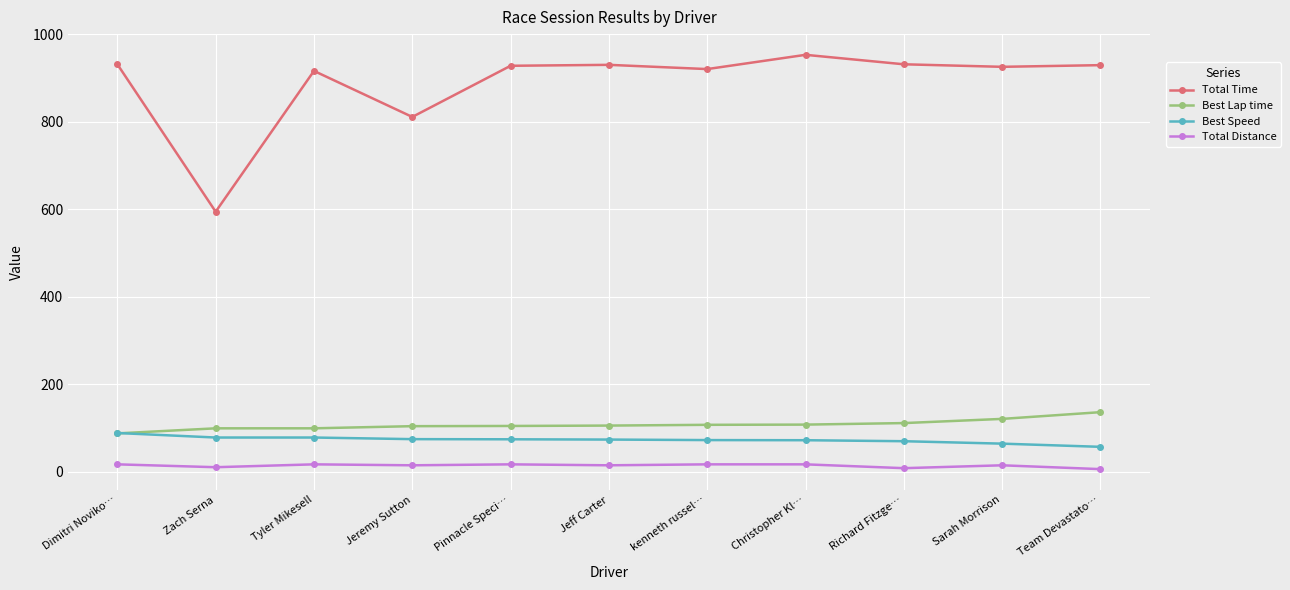

True or false: Best Lap time and Total Distance cross at least once.

False